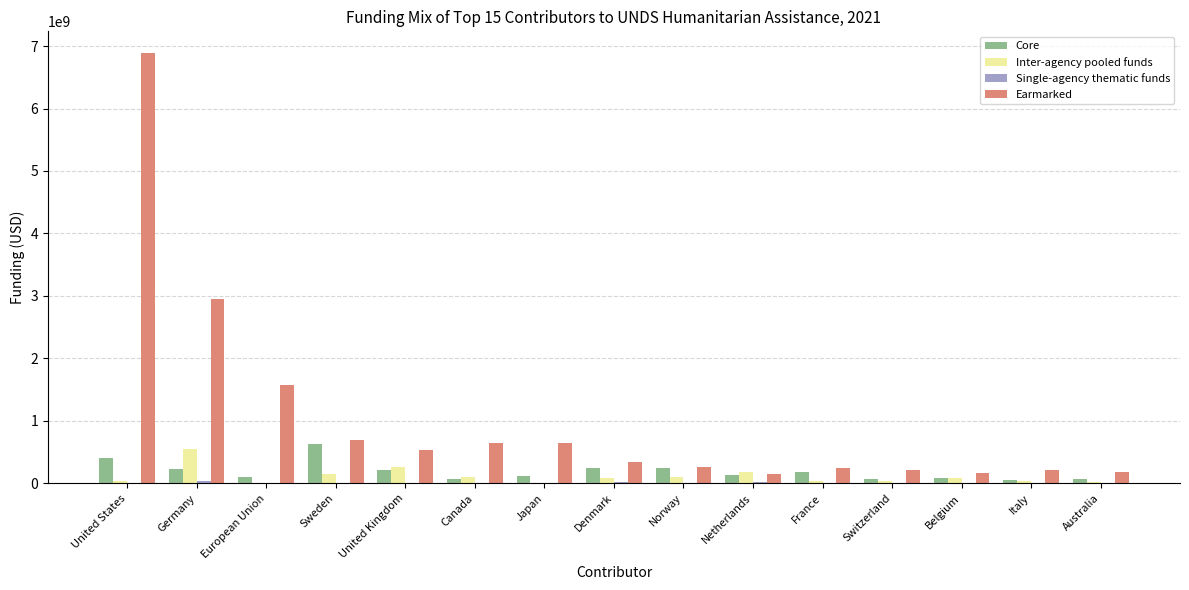

Which series has the largest total across all categories?

Earmarked